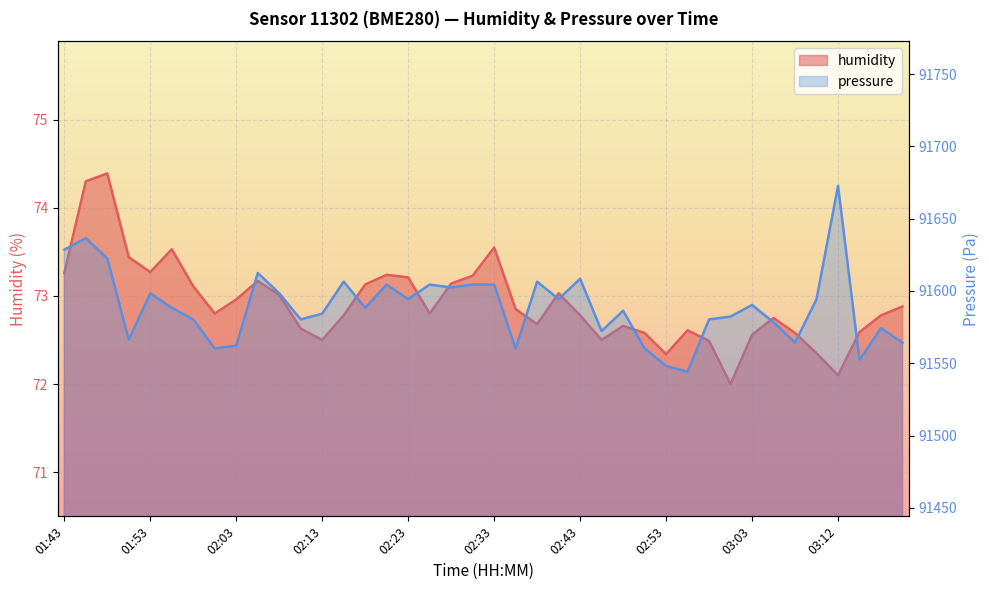

What is the highest value of the humidity series?

74.4